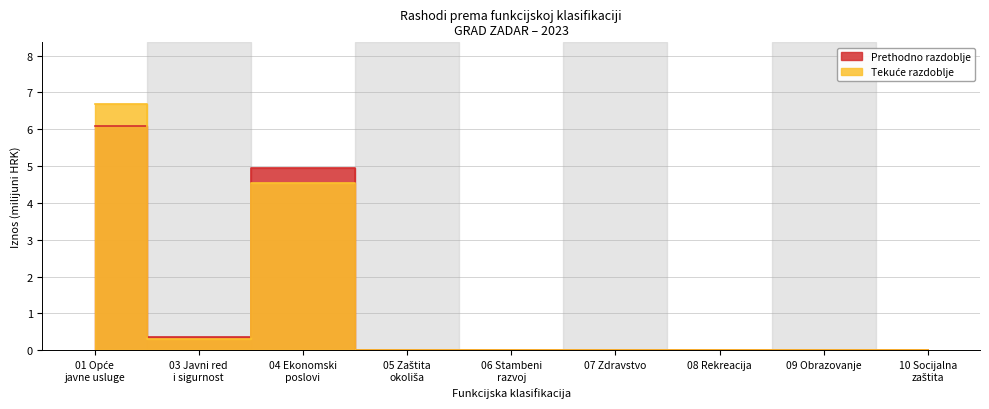

Reading left to right, extract all data points from this chart.

Prethodno razdoblje: 6.1	0.4	5.0	0.0	0.0	0.0	0.0	0.0	0.0
Tekuće razdoblje: 6.7	0.3	4.5	0.0	0.0	0.0	0.0	0.0	0.0